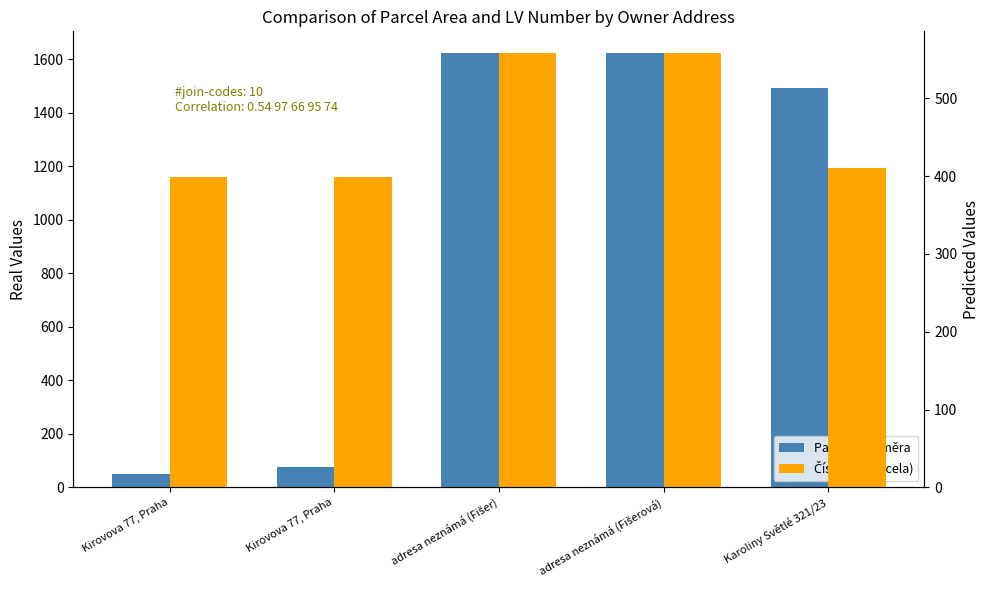

How many bars are there in total?

10